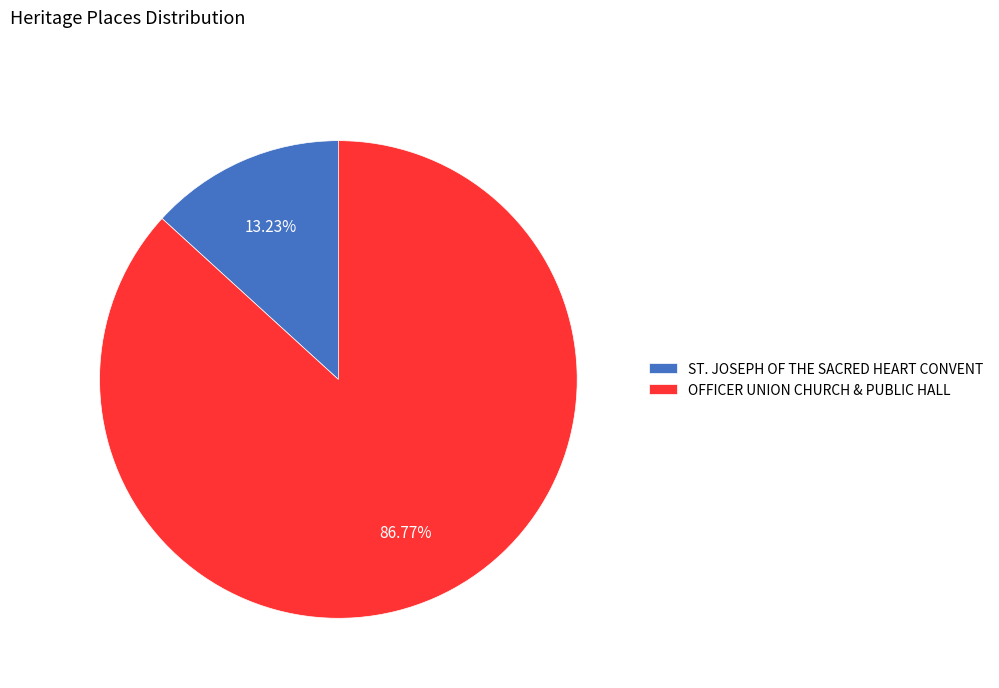

To the nearest percent, what percentage of the pie is OFFICER UNION CHURCH & PUBLIC HALL?

87%